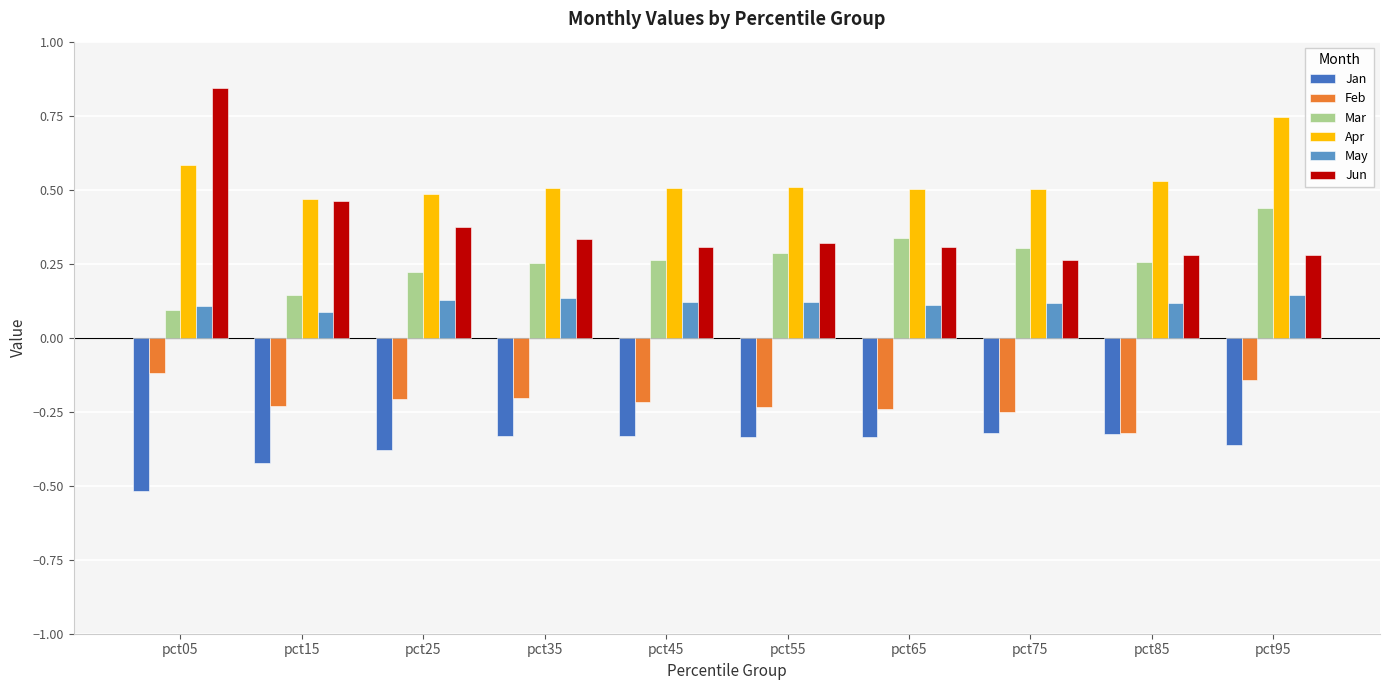

What are all the series names shown in the legend?

Jan, Feb, Mar, Apr, May, Jun